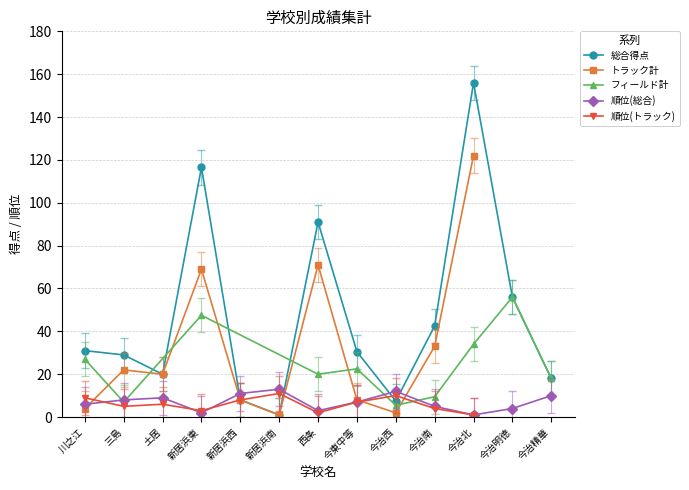

At how many categories does at least one series exceed 140?

1